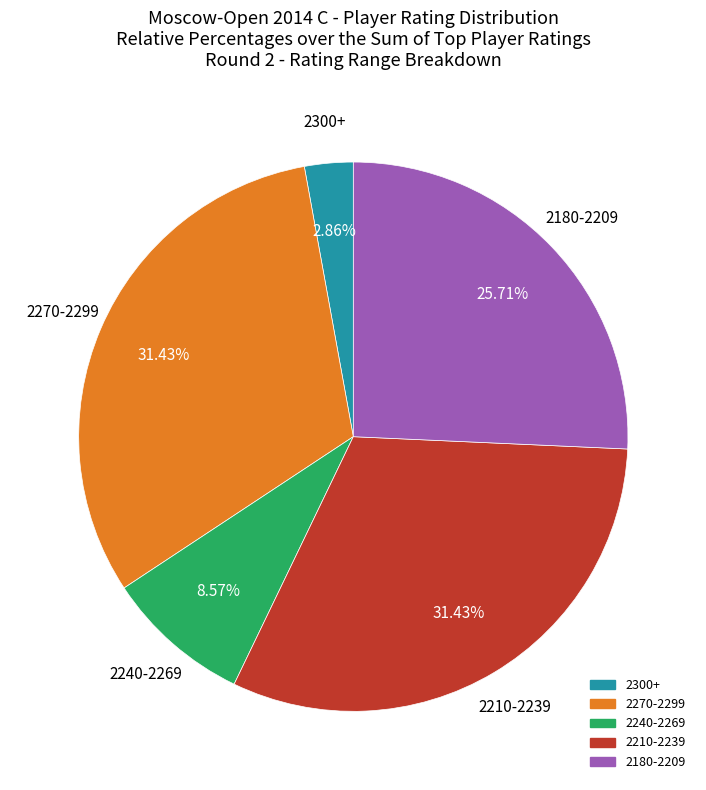

Does any single category account for the majority?

No